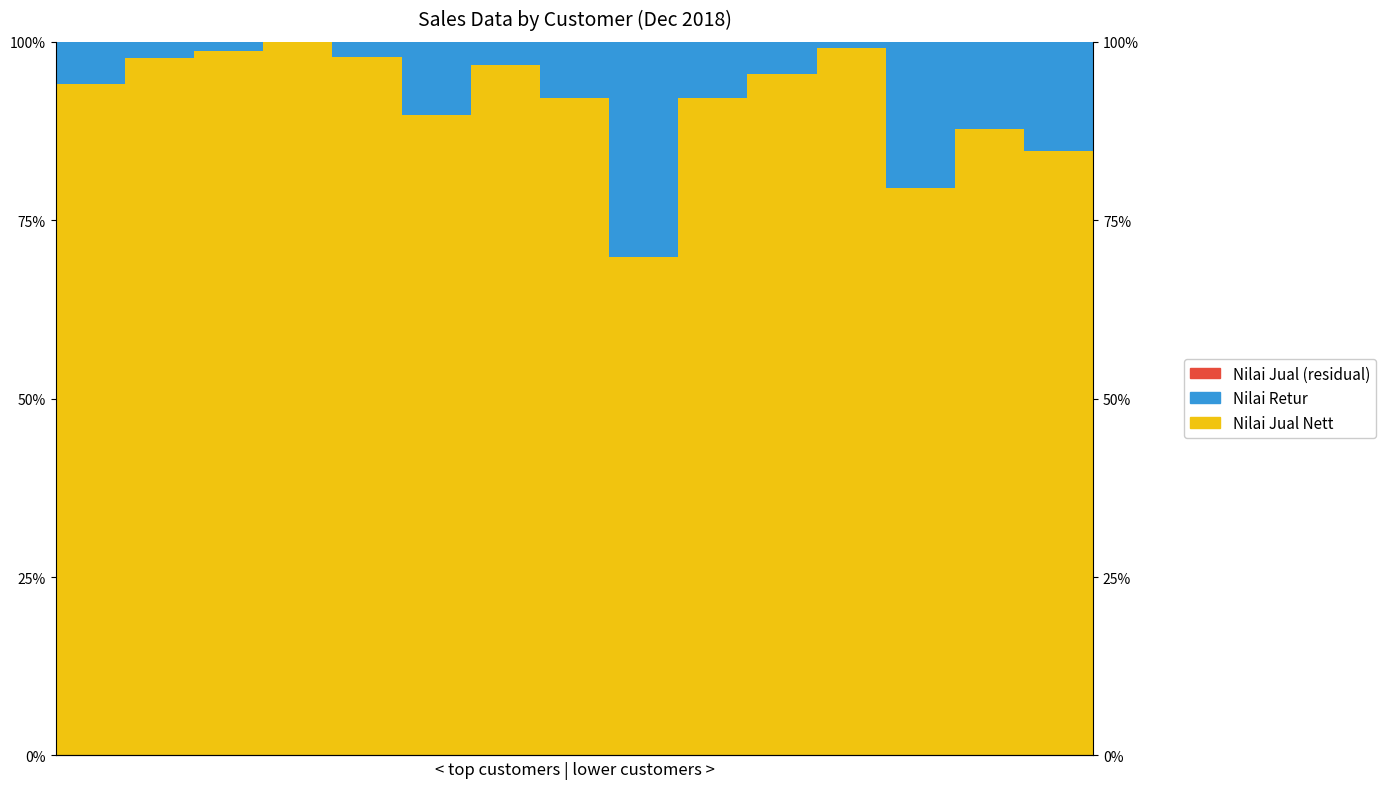

Reading right to left, transcribe all the data shown in this chart.

Nilai Jual Nett: 84.6	87.8	79.5	99.1	95.5	92.2	69.8	92.1	96.7	89.8	97.8	100.0	98.7	97.7	94.0
Nilai Retur: 15.4	12.2	20.5	0.9	4.5	7.8	30.2	7.9	3.3	10.2	2.2	0.0	1.3	2.3	6.0
Nilai Jual (residual): 0.0	0.0	0.0	0.0	0.0	0.0	0.0	-0.0	0.0	0.0	0.0	0.0	-0.0	0.0	0.0